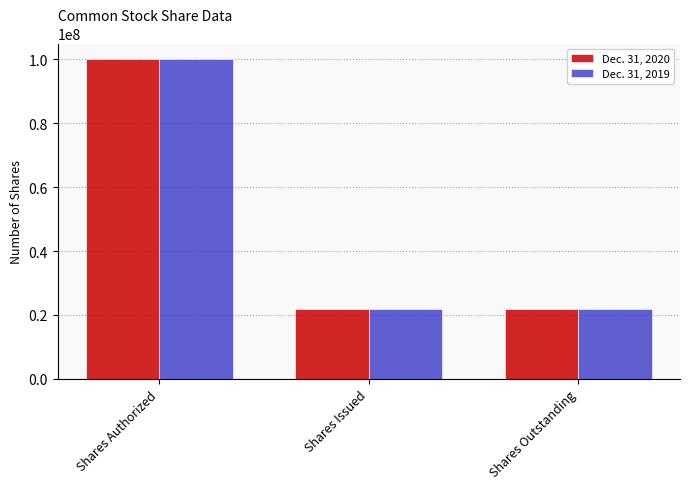

Reading left to right, transcribe all the data shown in this chart.

Dec. 31, 2020: 100000000	21943753	21943753
Dec. 31, 2019: 100000000	21777086	21777086